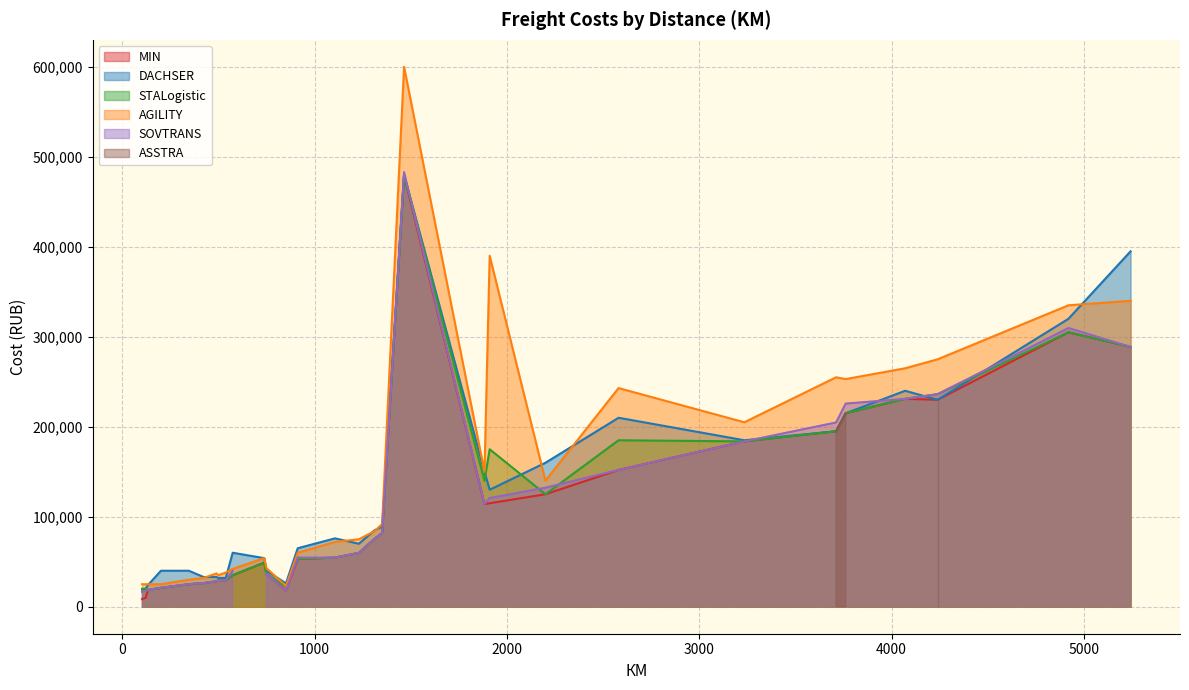

Which series ends up on top after the final intersection of DACHSER and SOVTRANS?

DACHSER